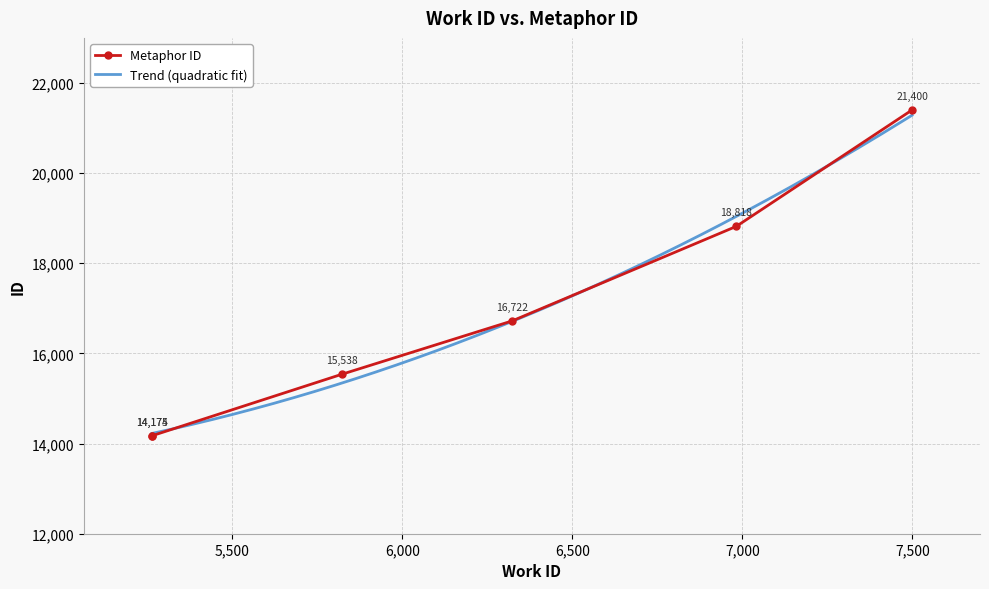

List the labels in order of value, largest first.

7499, 6982, 6323, 5822, 5264, 5263